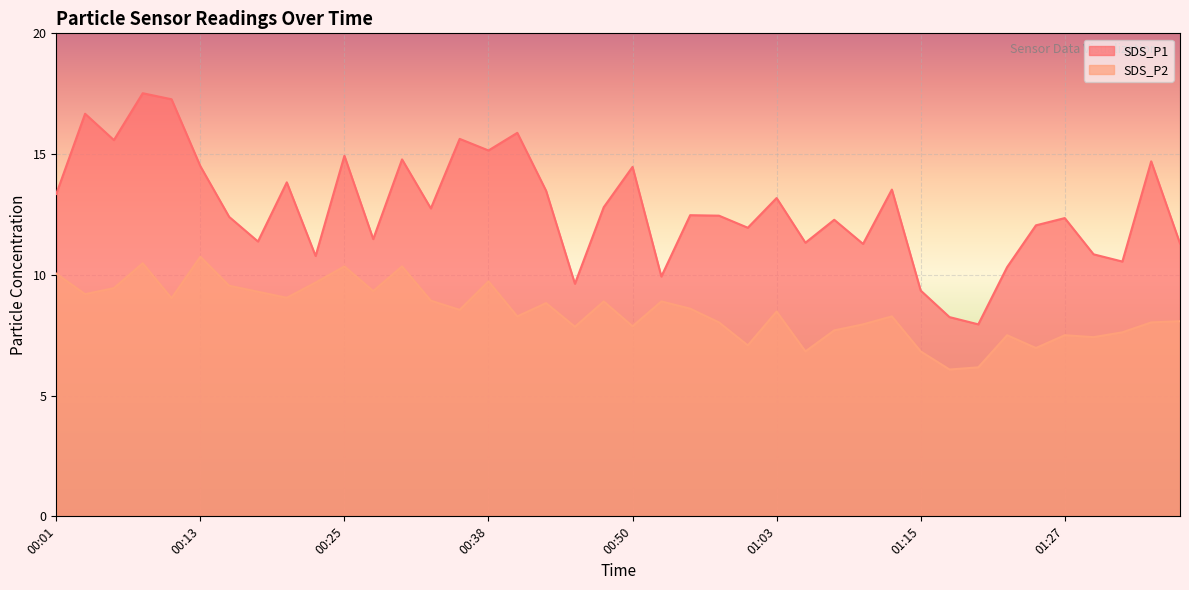

Which series changed the most between 00:40 and 01:15?

SDS_P1